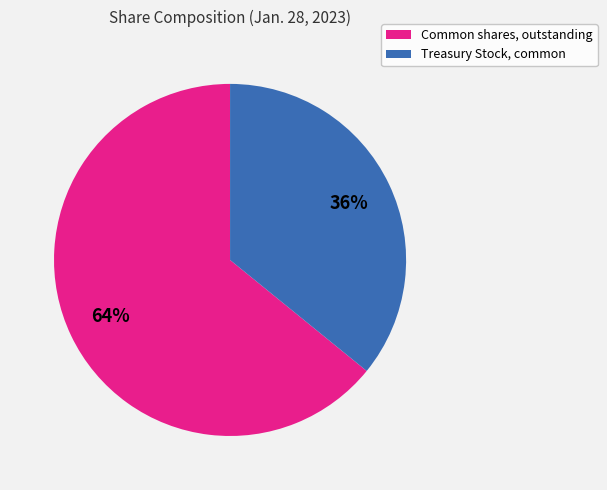

Is it true that Treasury Stock, common is 50% of the pie?

False